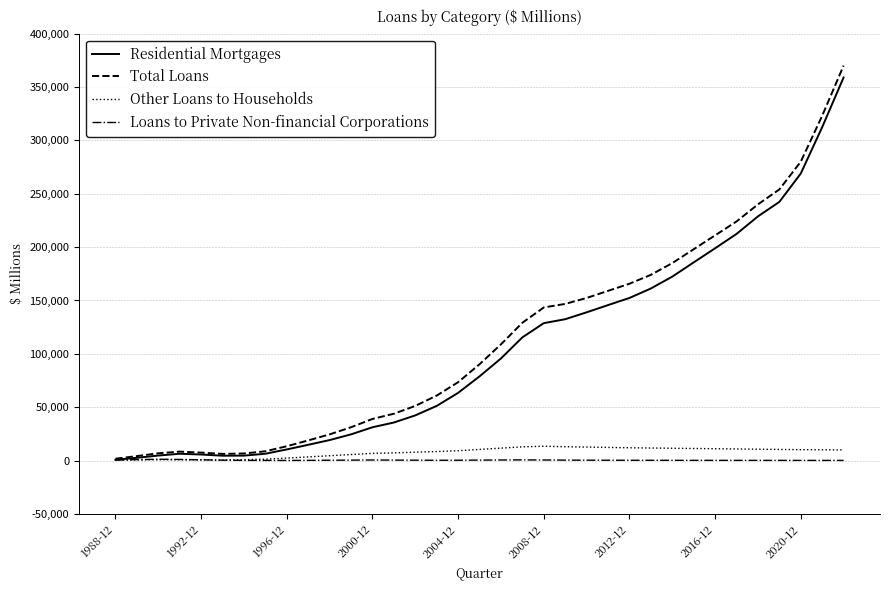

What is the sum of all Total Loans values?

3961713